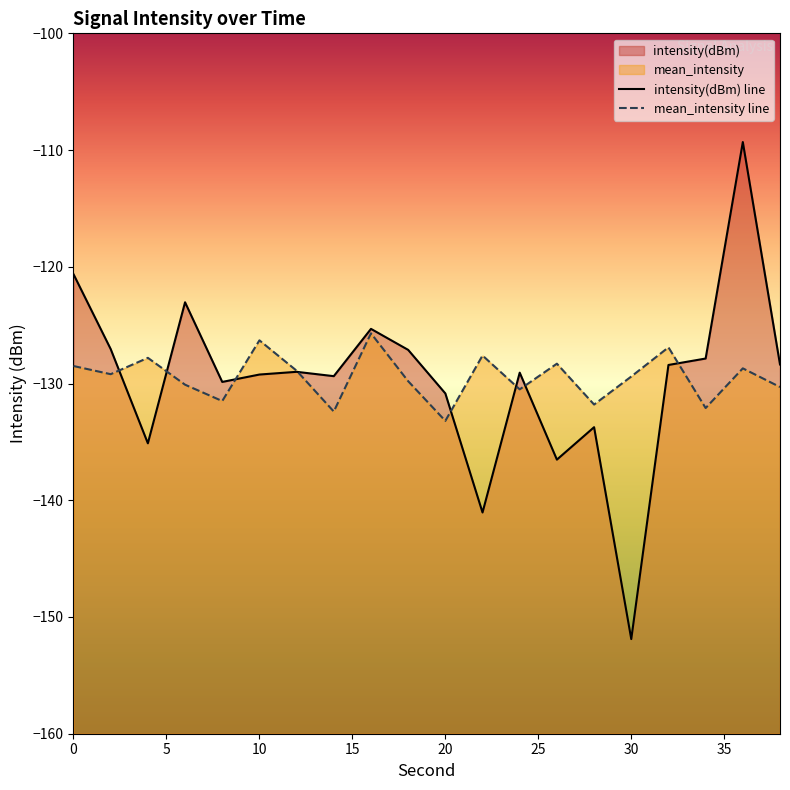

List the labels in order of intensity(dBm) value, largest first.

36, 0, 6, 16, 2, 18, 34, 38, 32, 12, 24, 10, 14, 8, 20, 28, 4, 26, 22, 30